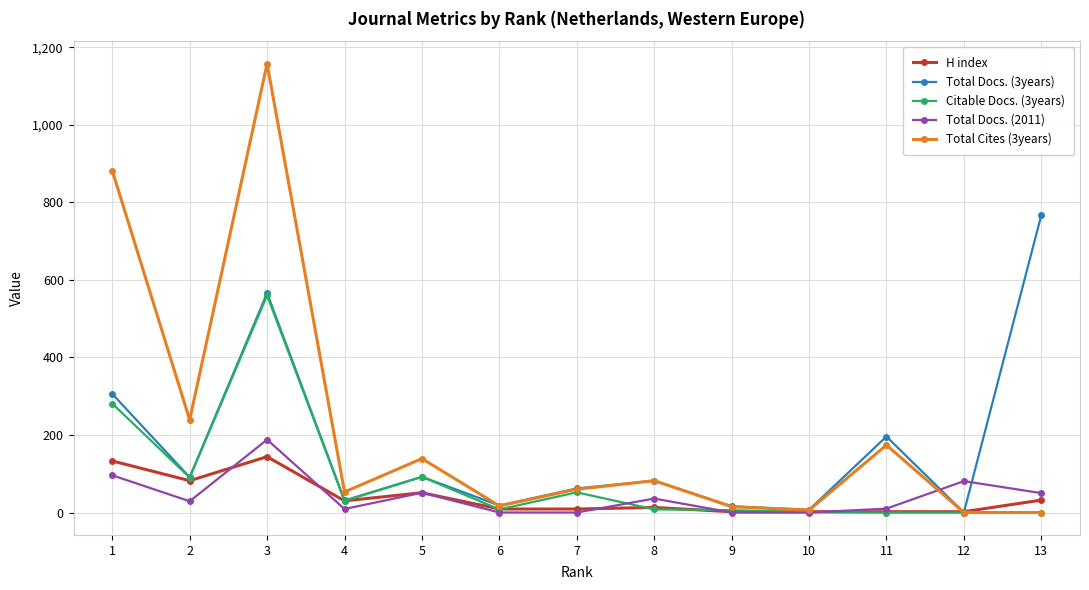

At which label does Total Docs. (2011) first exceed 29?

1